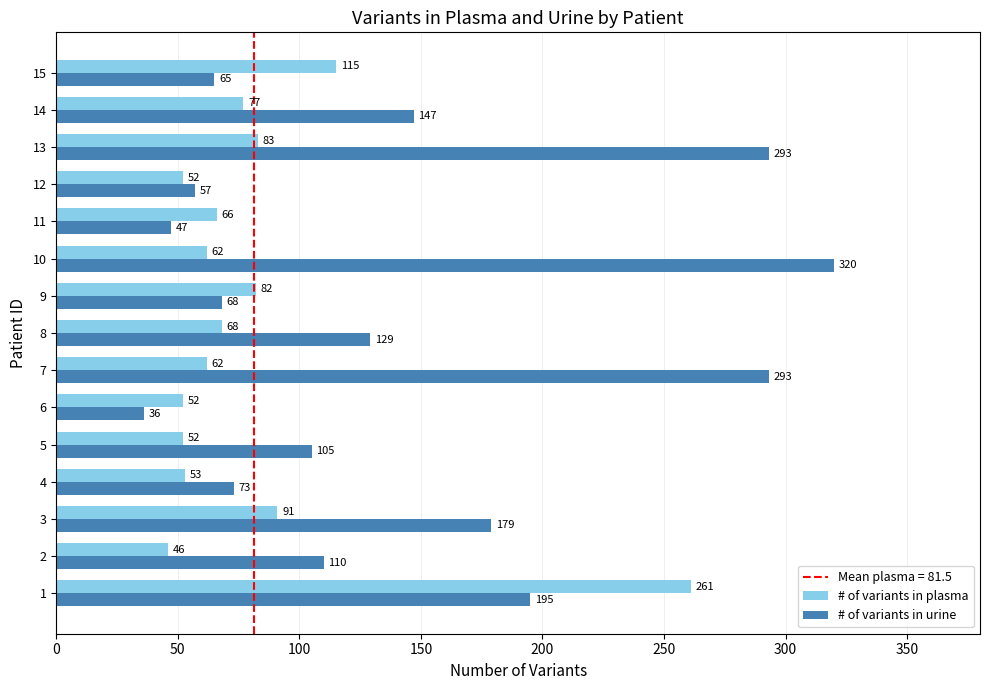

Which series has the largest range (max minus min)?

# of variants in urine